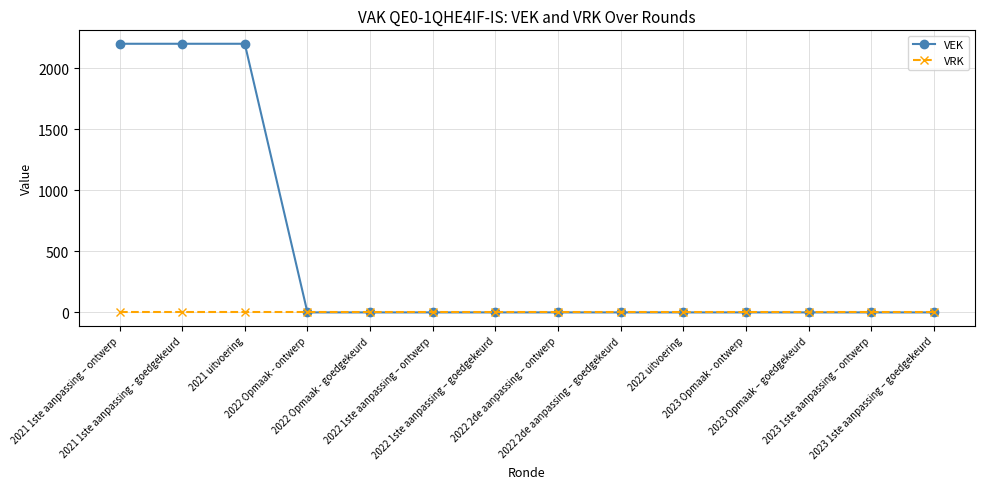

What is the maximum value shown in the chart?

2200